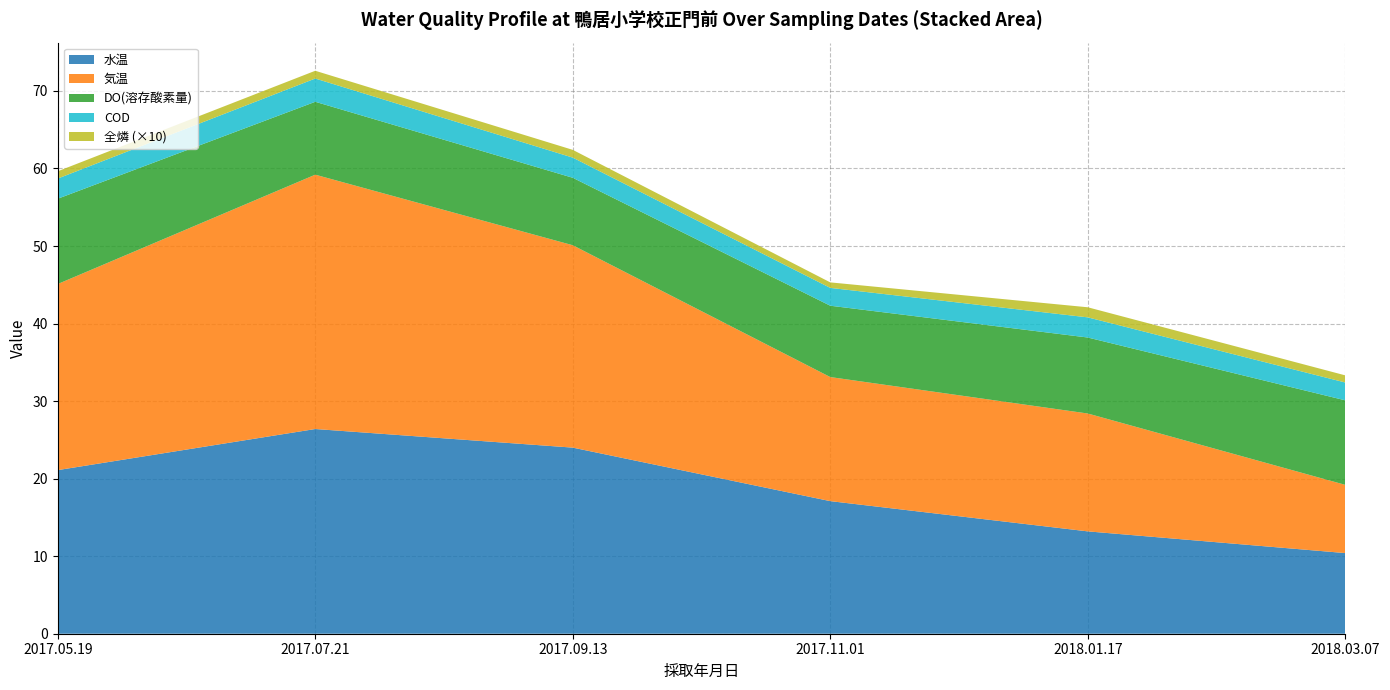

Reading left to right, what are all the values shown in this chart?

水温: 2017.05.19=21.1	2017.07.21=26.4	2017.09.13=24.0	2017.11.01=17.1	2018.01.17=13.2	2018.03.07=10.4
気温: 2017.05.19=24.0	2017.07.21=32.8	2017.09.13=26.1	2017.11.01=16.0	2018.01.17=15.2	2018.03.07=8.8
DO(溶存酸素量): 2017.05.19=11.0	2017.07.21=9.4	2017.09.13=8.7	2017.11.01=9.2	2018.01.17=9.8	2018.03.07=10.9
COD: 2017.05.19=2.6	2017.07.21=3.0	2017.09.13=2.6	2017.11.01=2.3	2018.01.17=2.6	2018.03.07=2.3
全燐: 2017.05.19=0.1	2017.07.21=0.1	2017.09.13=0.1	2017.11.01=0.1	2018.01.17=0.1	2018.03.07=0.1